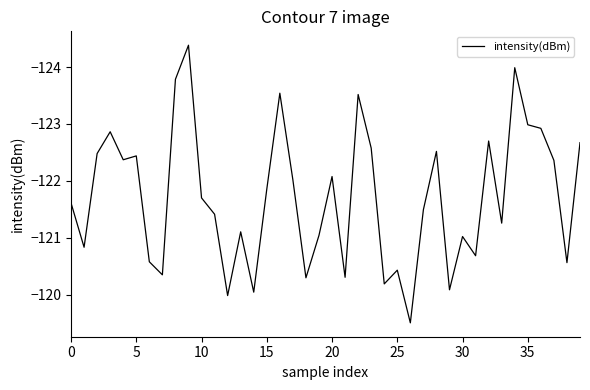

What is the greatest value displayed?

-119.5